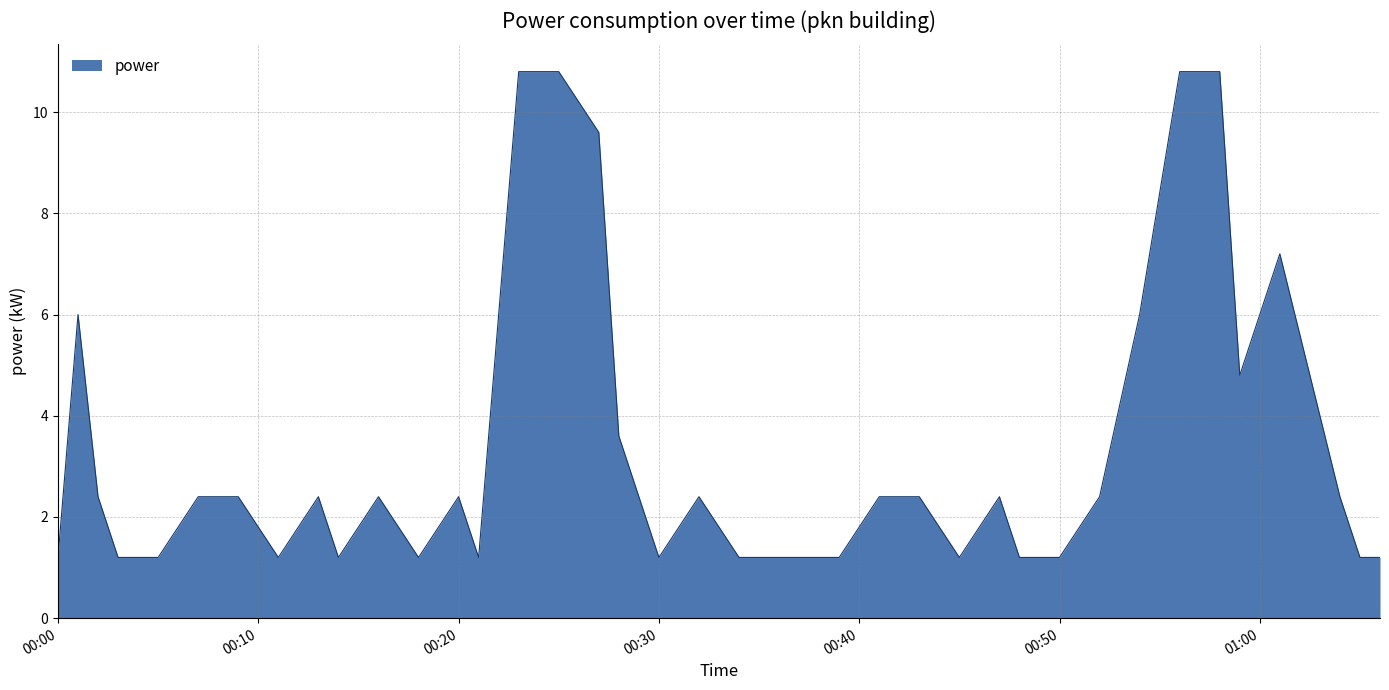

What is the difference between the maximum and minimum values?

9.6